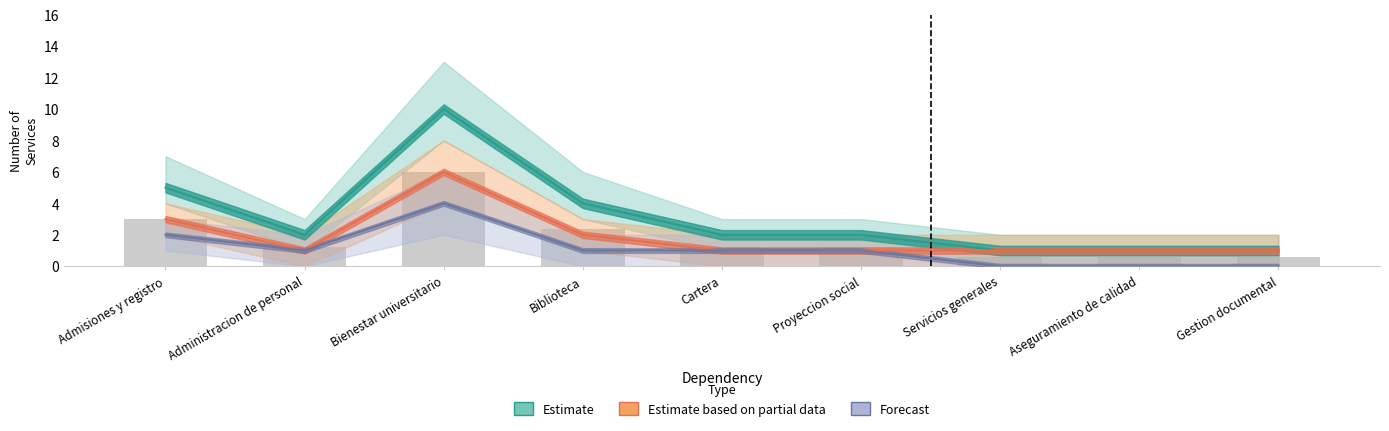

True or false: Estimate has a value of 10 at Bienestar universitario.

True